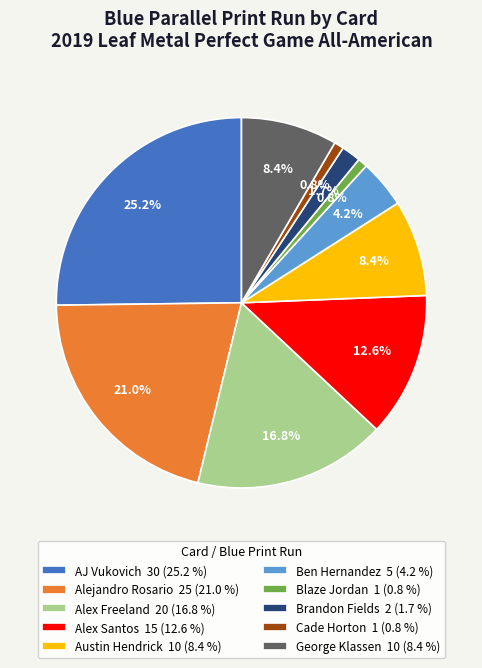

What is the total percentage of Alex Santos 15 (12.6 %) and Brandon Fields 2 (1.7 %)?

14.3%